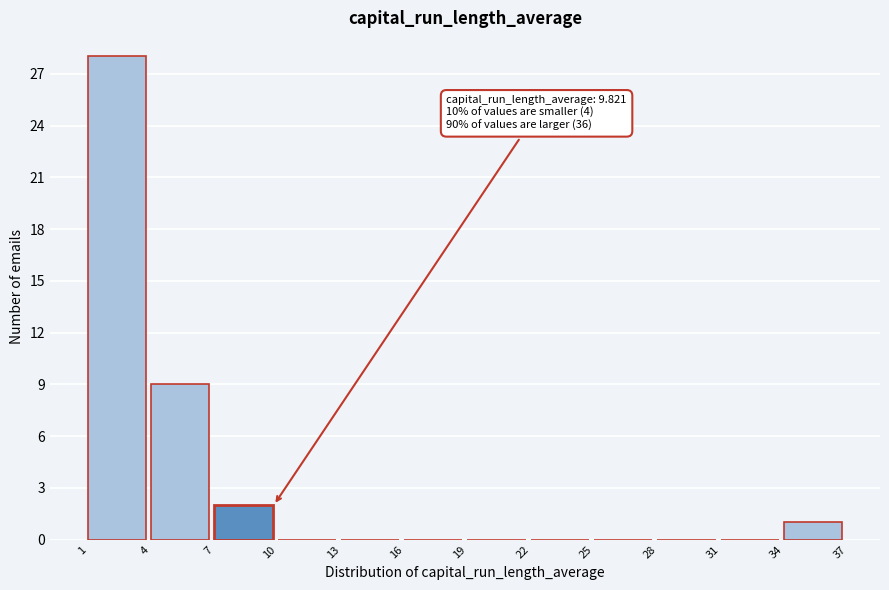

Which range on the x-axis has the tallest bar?

1 to 4